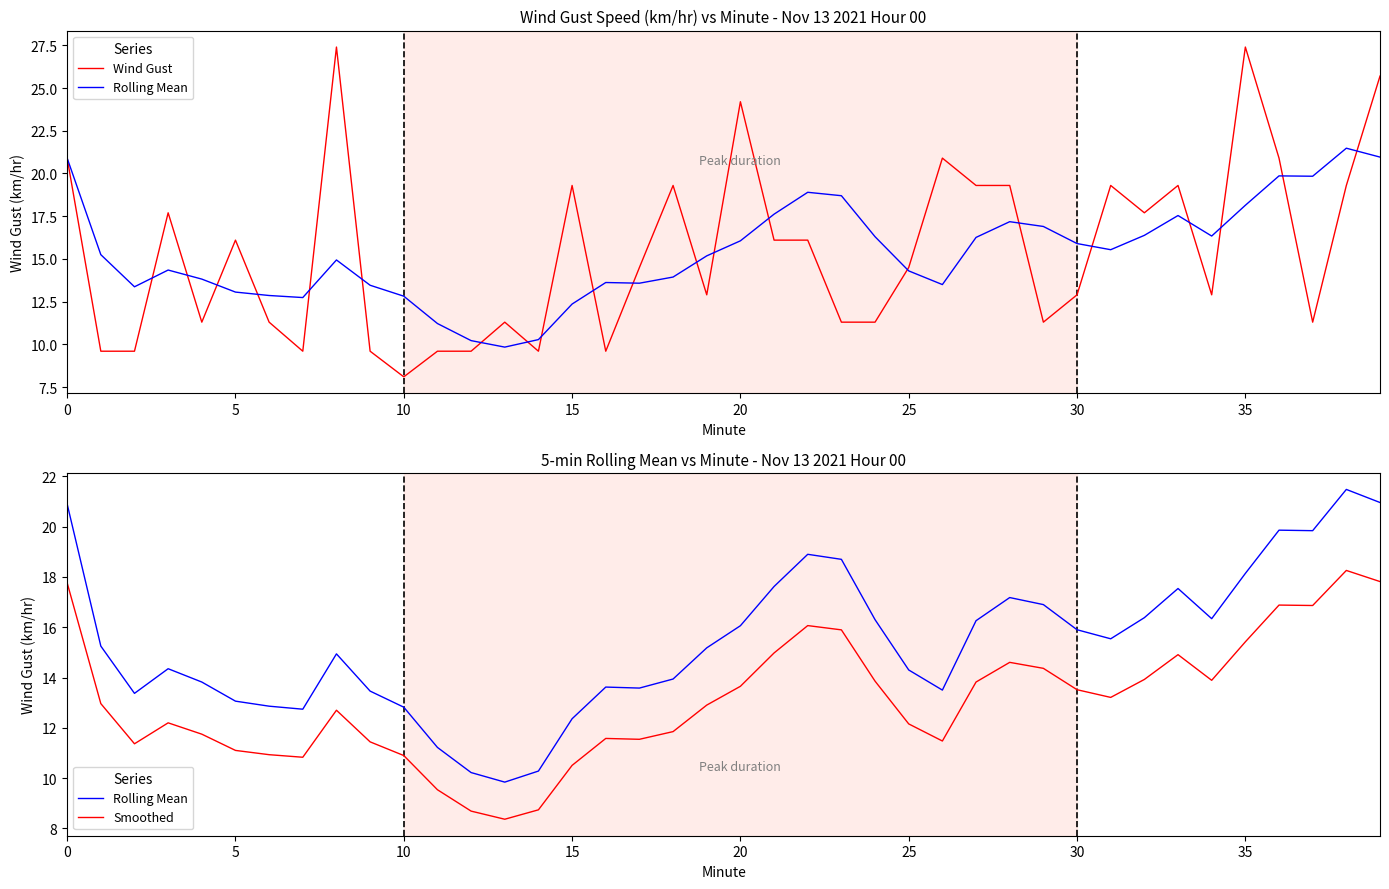

At which category is the sum across all series the highest?

39